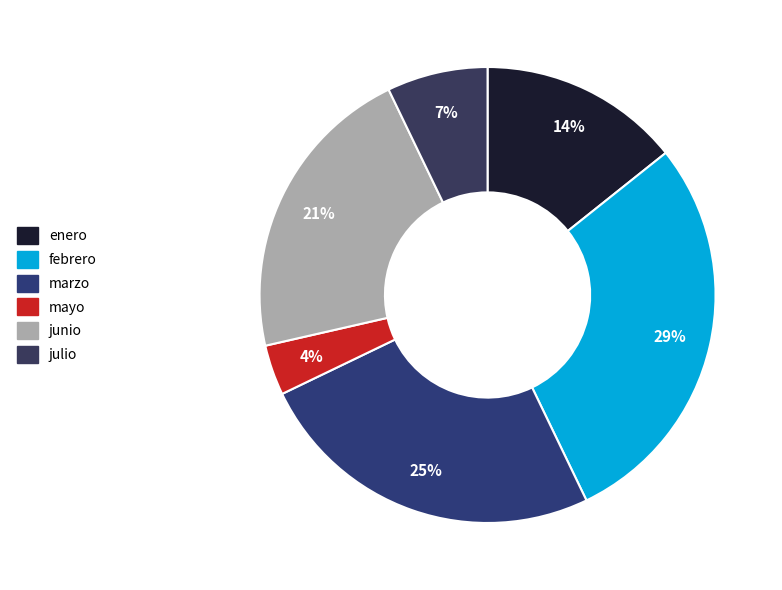

Do julio and mayo together represent more than half of the pie?

No